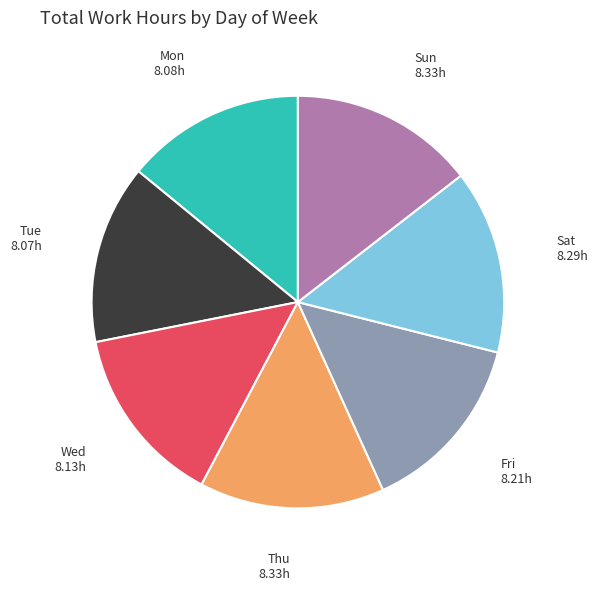

The Sat slice represents 14% of the pie. True or false?

True